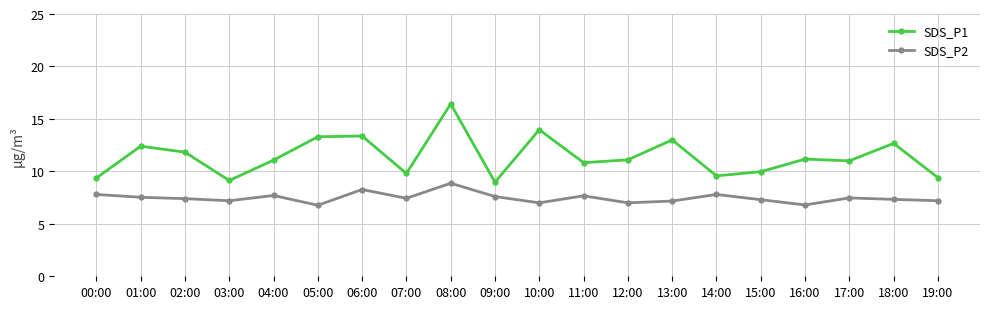

At which category is the sum across all series the highest?

08:00